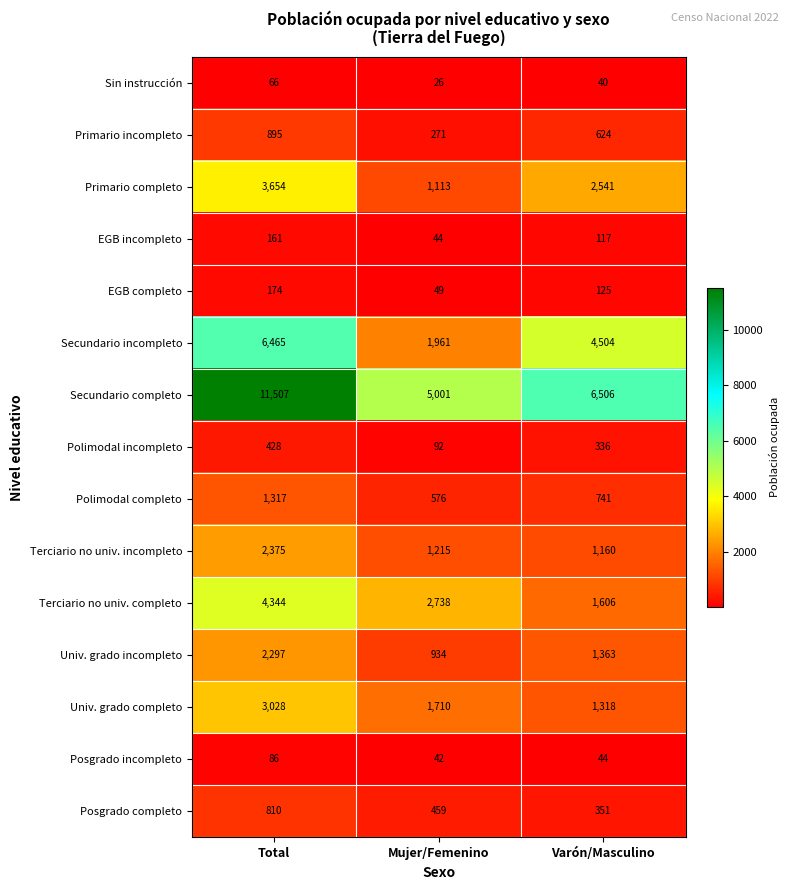

Where does the Polimodal completo series first go above 741?

Total